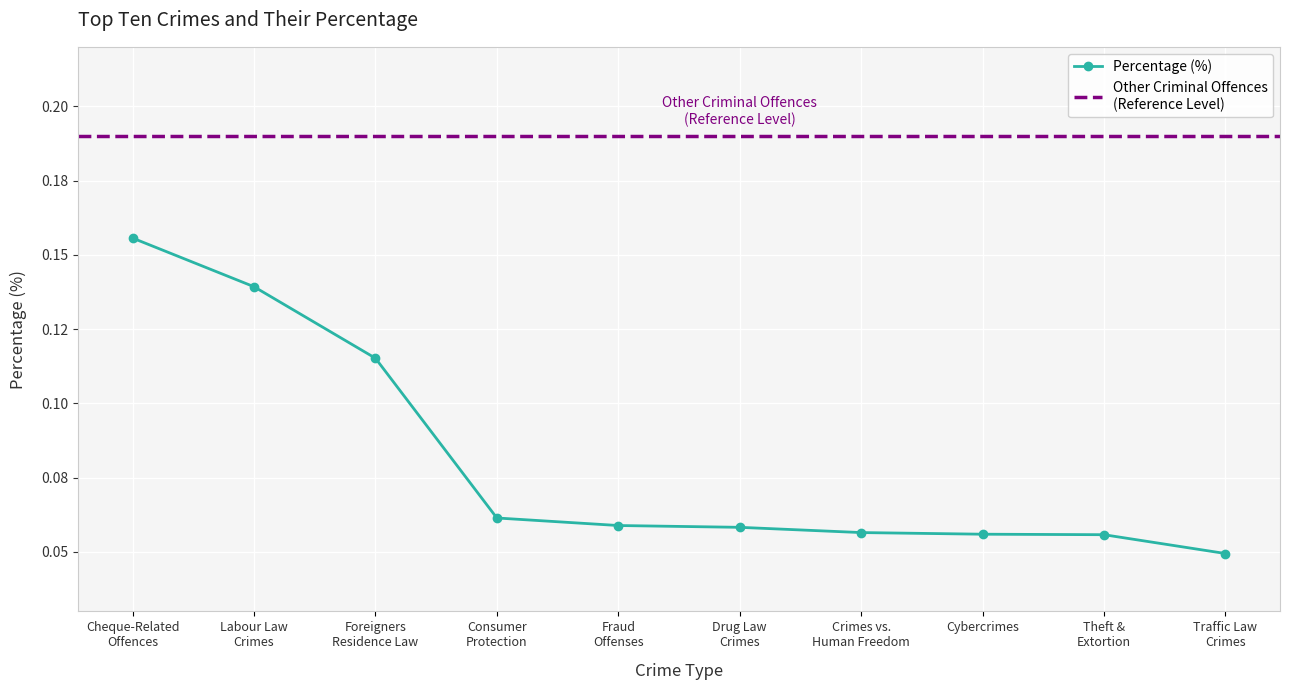

How many lines are shown in the chart?

1